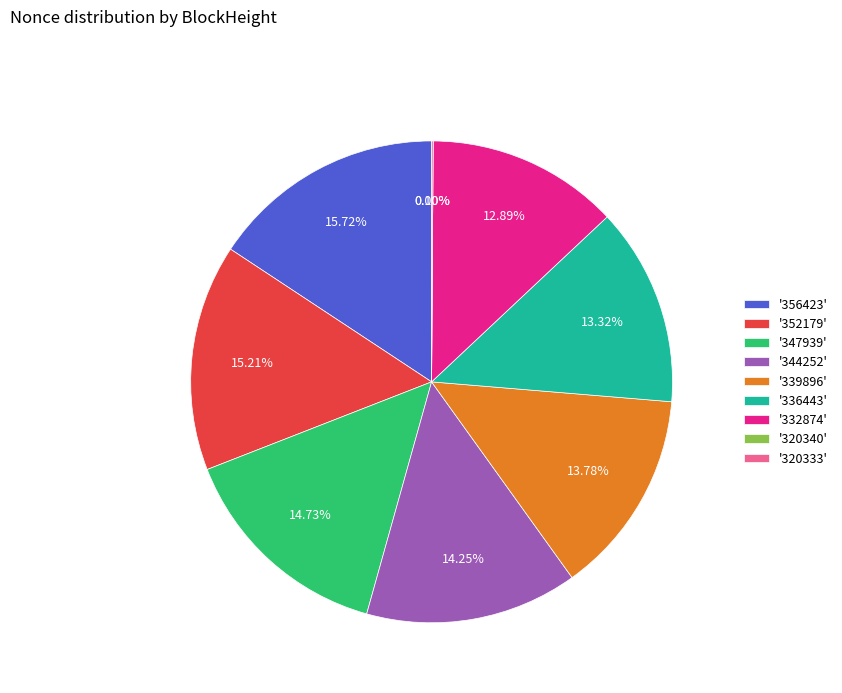

Rank the categories by value from highest to lowest.

356423, 352179, 347939, 344252, 339896, 336443, 332874, 320333, 320340